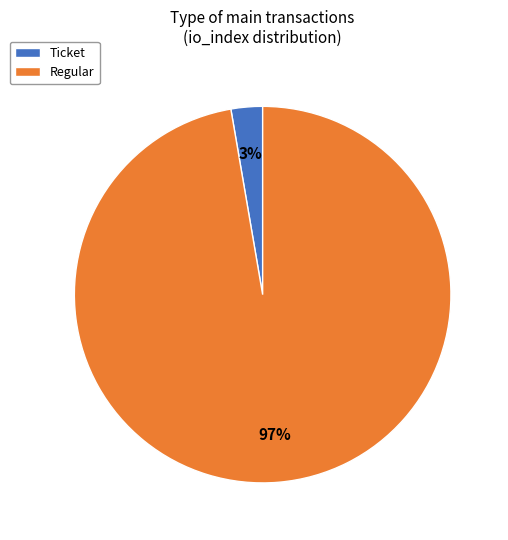

Which slice is the smallest?

Ticket